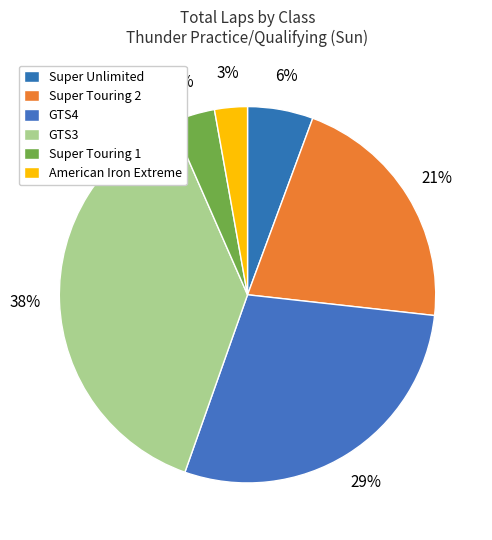

How many segments does this pie chart have?

6